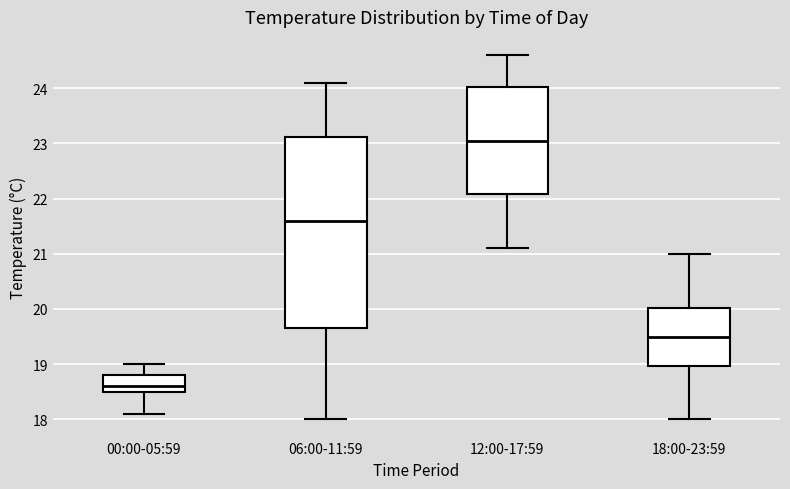

Which box is the tallest, from its lower edge to its upper edge?

06:00-11:59